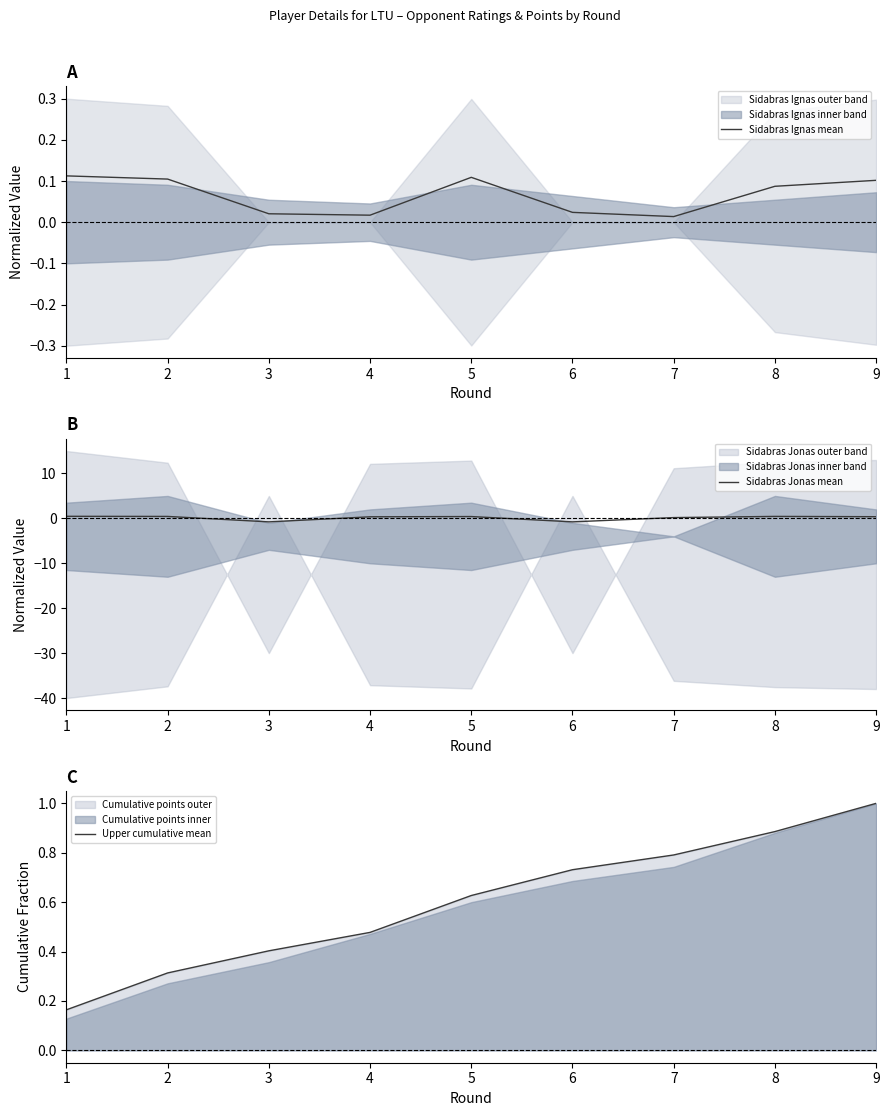

Reading left to right, list all the values displayed in this chart.

Sidabras Ignas mean: 1=0.1	2=0.1	3=0.0	4=0.0	5=0.1	6=0.0	7=0.0	8=0.1	9=0.1
Sidabras Jonas mean: 1=0.5	2=0.4	3=-0.8	4=0.4	5=0.4	6=-0.8	7=0.2	8=0.4	9=0.4
Upper cumulative mean: 1=0.2	2=0.3	3=0.4	4=0.5	5=0.6	6=0.7	7=0.8	8=0.9	9=1.0